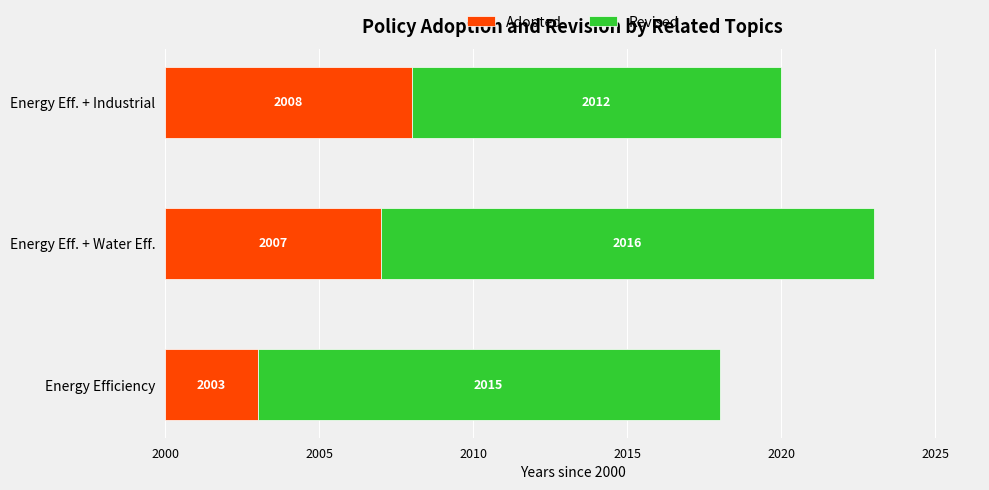

What are all the series names shown in the legend?

Adopted, Revised